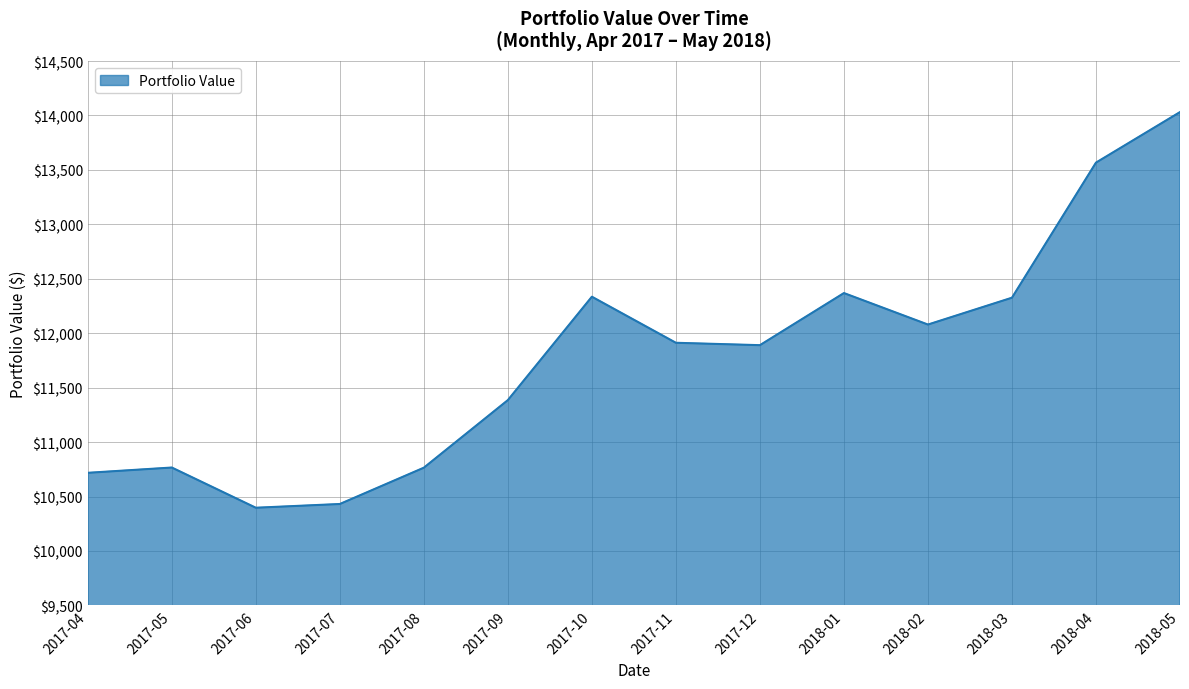

The chart shows a value of 10397.3 at 2017-06. True or false?

True